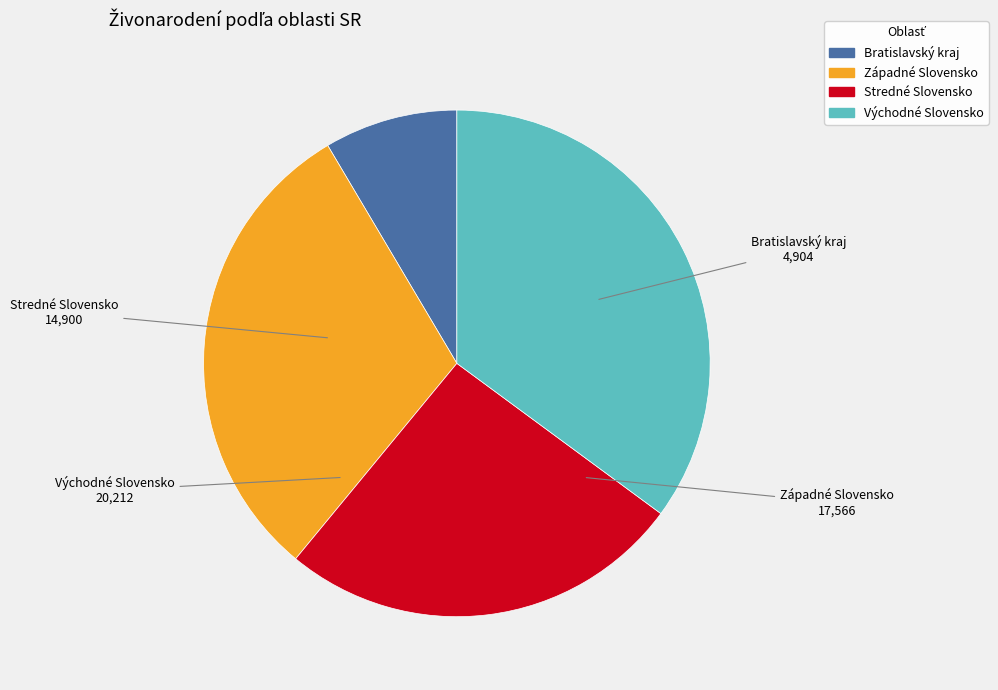

Is Západné Slovensko the majority of the pie?

No